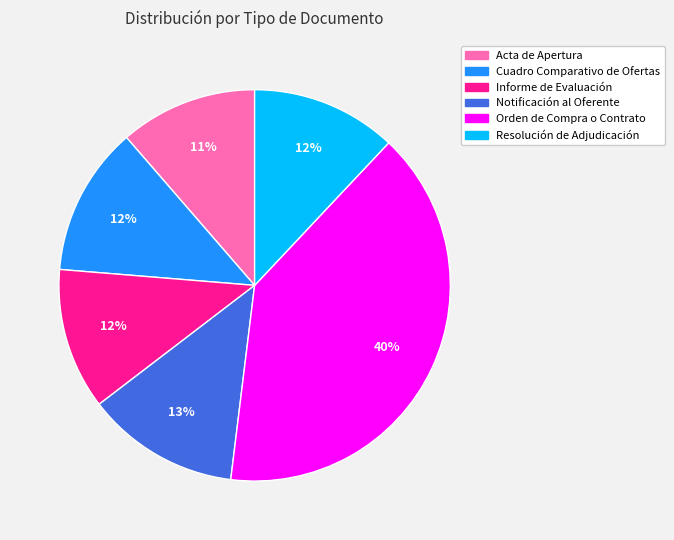

Which category has the biggest portion of the pie?

Orden de Compra o Contrato